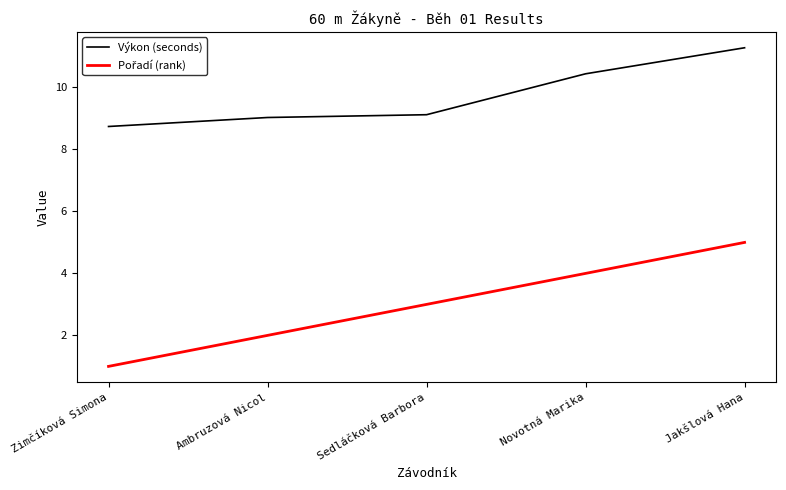

Which series has the largest total across all categories?

Výkon (seconds)